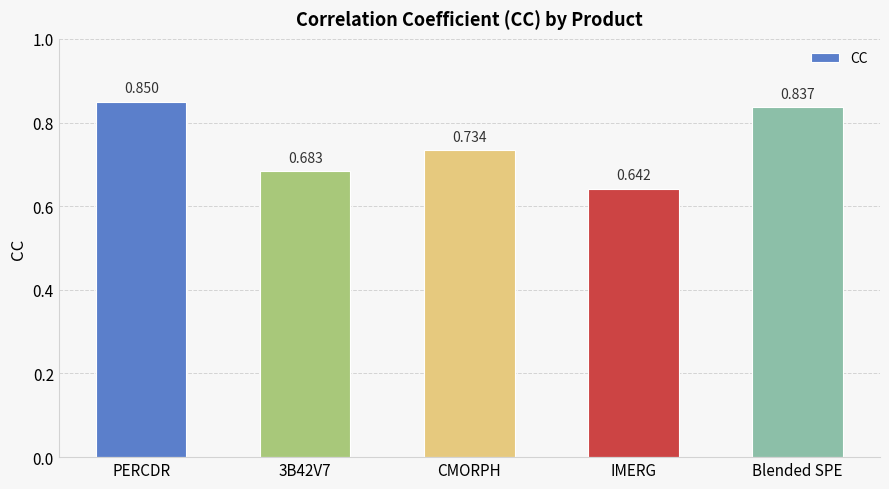

Count the number of categories in the chart.

5